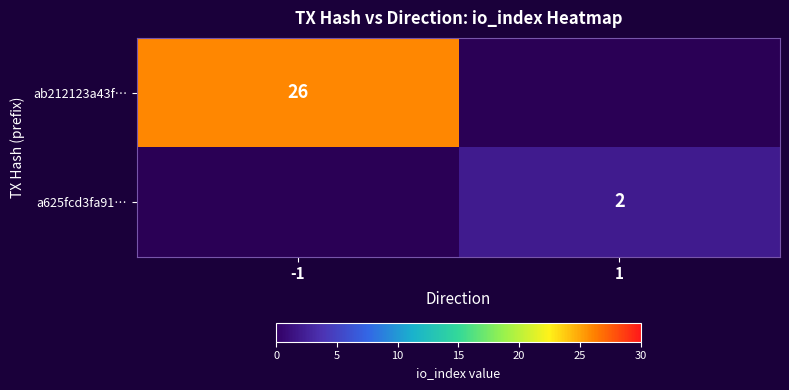

The a625fcd3fa91… series shows 3 at 1. True or false?

False